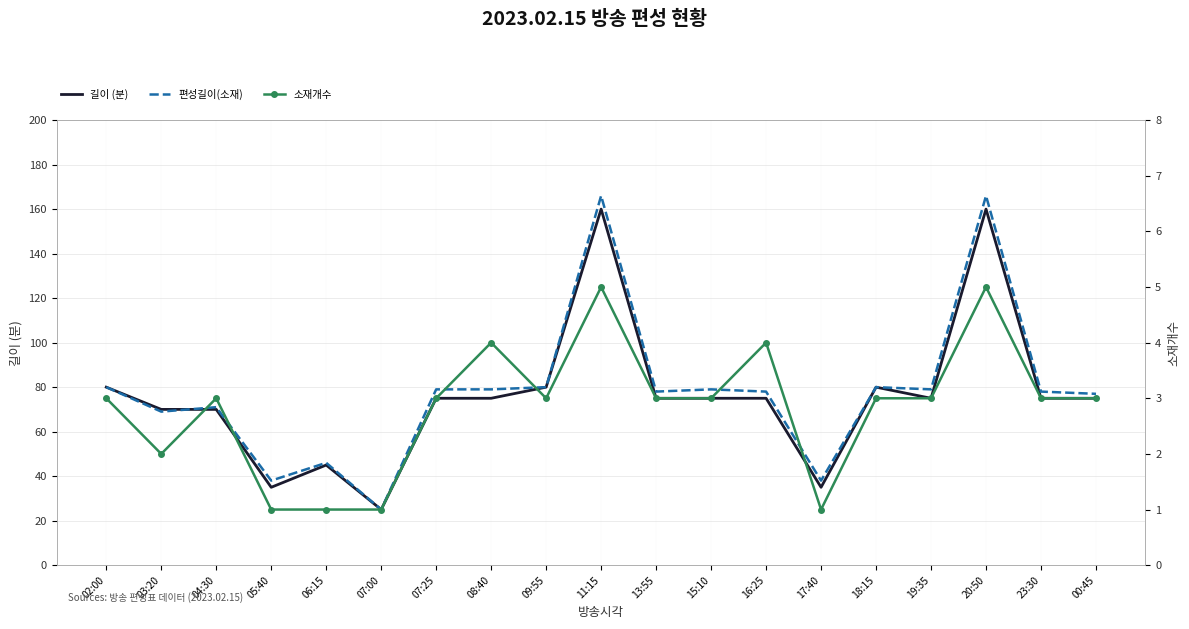

Reading right to left, list all the values displayed in this chart.

길이 (분): 00:45=75	23:30=75	20:50=160	19:35=75	18:15=80	17:40=35	16:25=75	15:10=75	13:55=75	11:15=160	09:55=80	08:40=75	07:25=75	07:00=25	06:15=45	05:40=35	04:30=70	03:20=70	02:00=80
편성길이(소재): 00:45=77	23:30=78	20:50=166	19:35=79	18:15=80	17:40=38	16:25=78	15:10=79	13:55=78	11:15=166	09:55=80	08:40=79	07:25=79	07:00=25	06:15=46	05:40=38	04:30=71	03:20=69	02:00=80
소재개수: 00:45=3	23:30=3	20:50=5	19:35=3	18:15=3	17:40=1	16:25=4	15:10=3	13:55=3	11:15=5	09:55=3	08:40=4	07:25=3	07:00=1	06:15=1	05:40=1	04:30=3	03:20=2	02:00=3